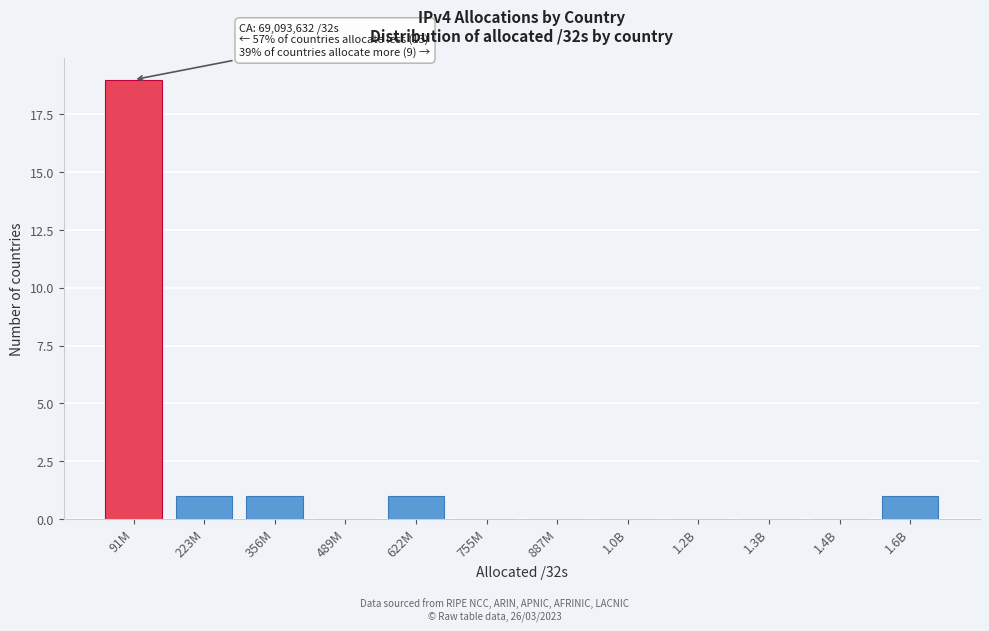

Reading right to left, what are all the values shown in this chart?

1.6B=1	1.4B=0	1.3B=0	1.2B=0	1.0B=0	887M=0	755M=0	622M=1	489M=0	356M=1	223M=1	91M=19